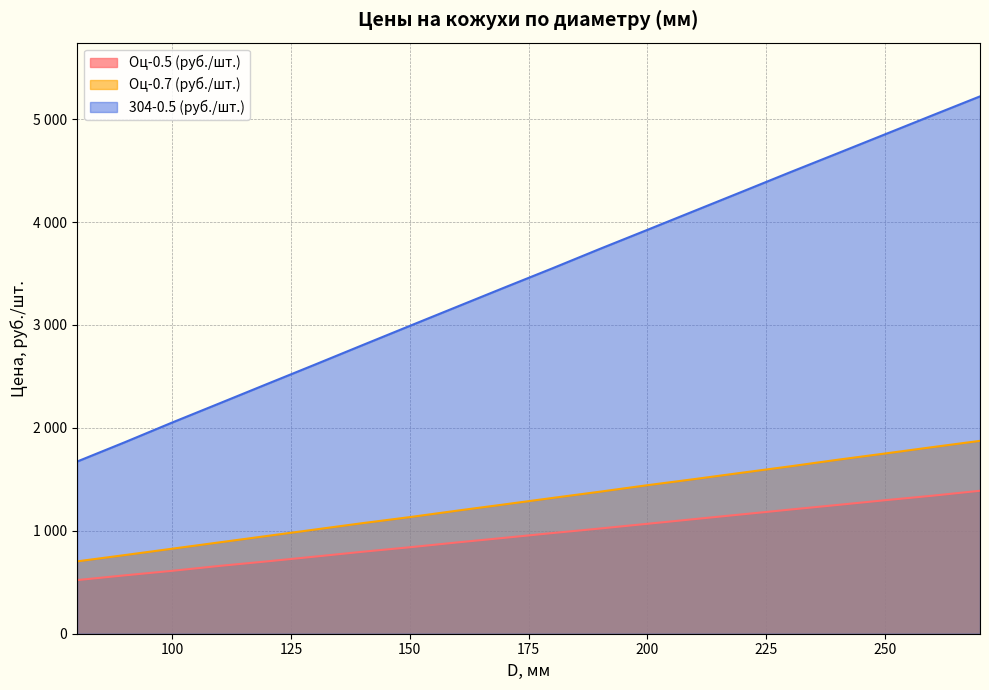

What is the sum of the Оц-0.5 (руб./шт.) values at 80 and 250?

1818